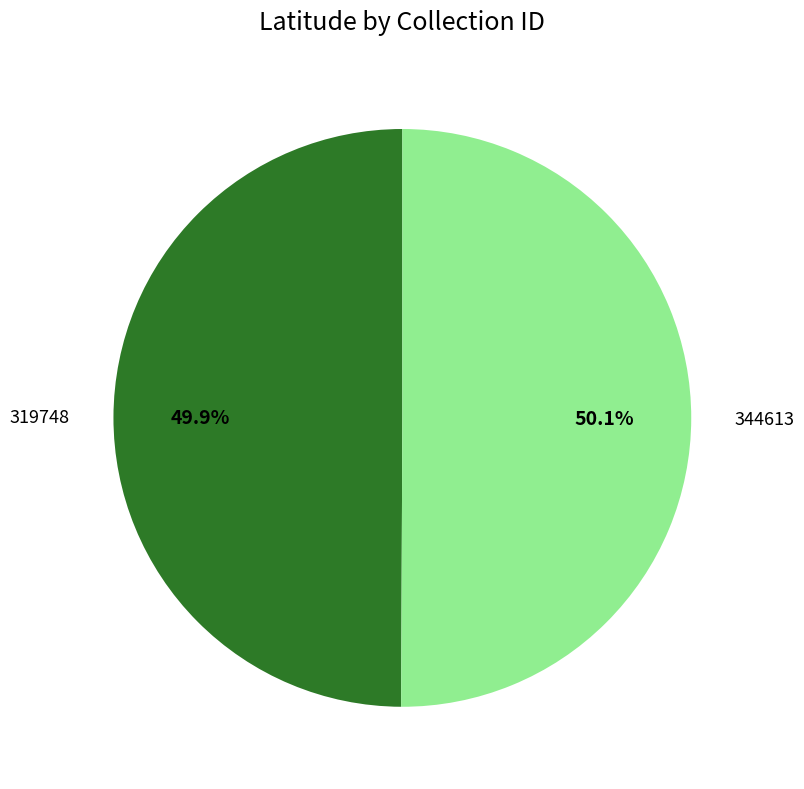

Does any single category account for the majority?

Yes